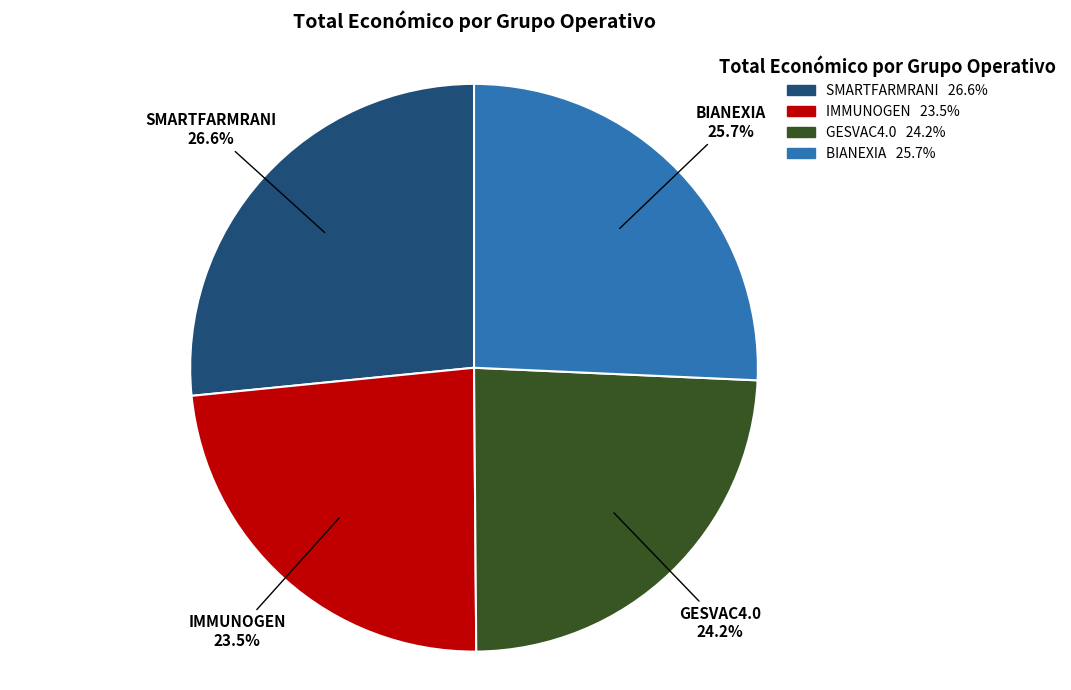

What percentage is the SMARTFARMRANI slice, to the nearest percent?

27%